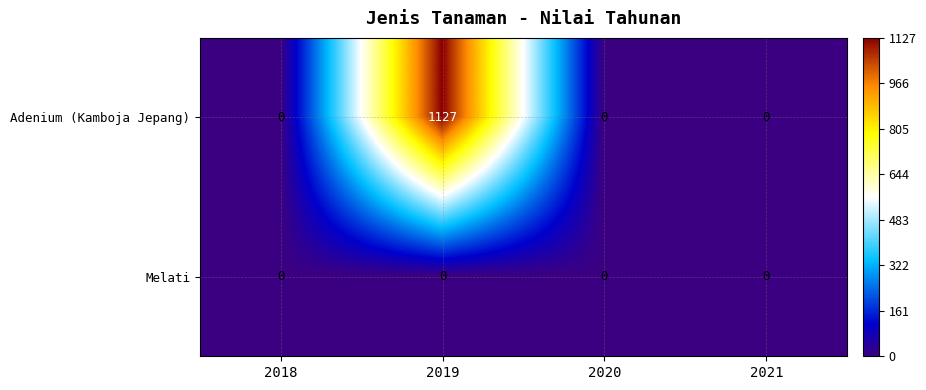

How many data points does each series have?

4